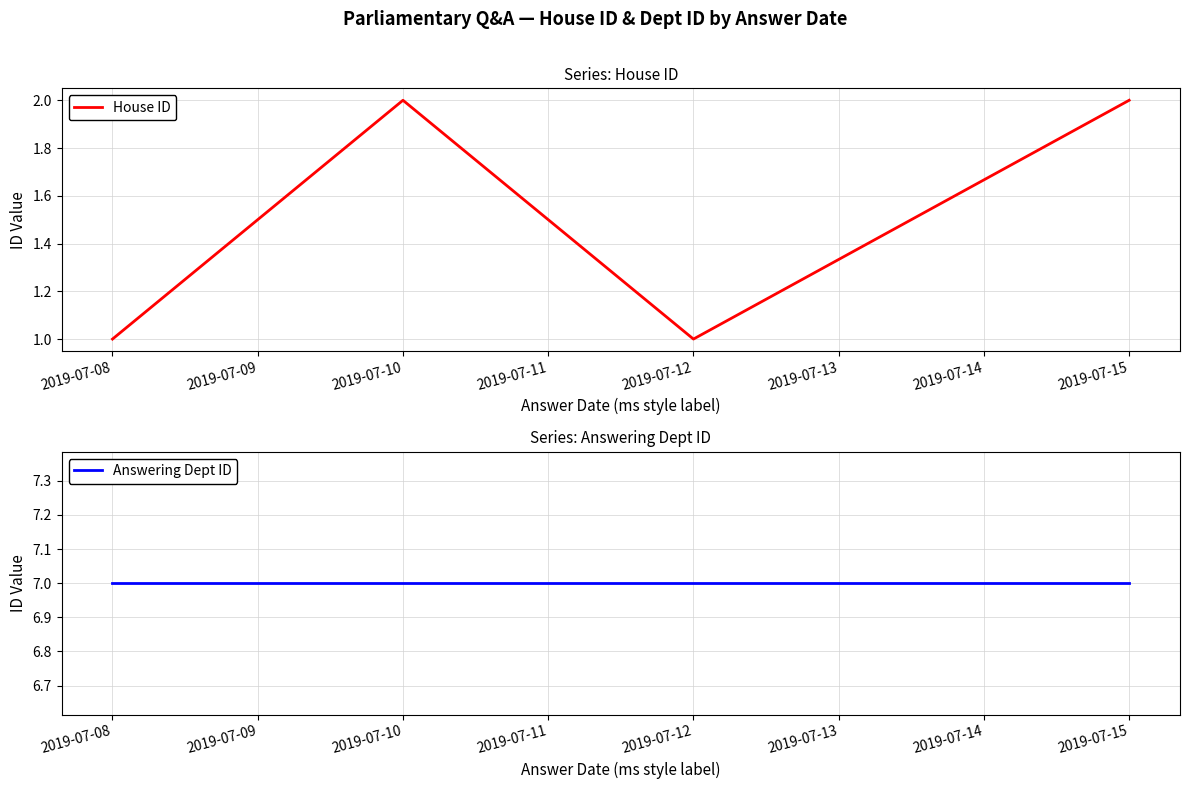

What are all the series names shown in the legend?

House ID, Answering Dept ID